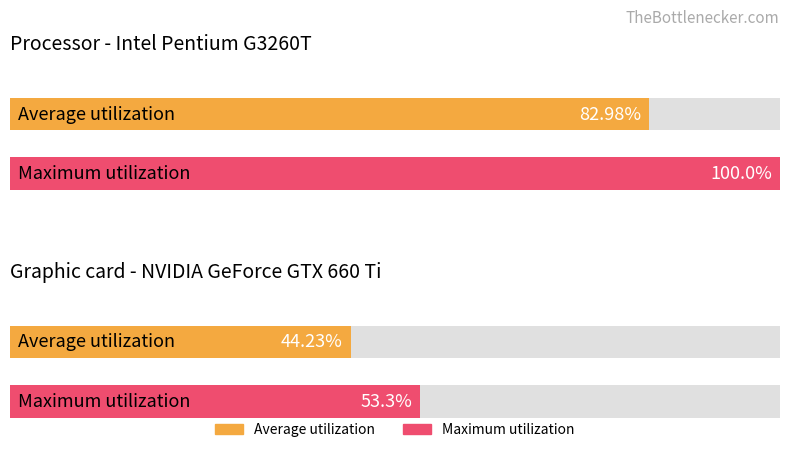

The Maximum utilization series shows 2 at 10. True or false?

False